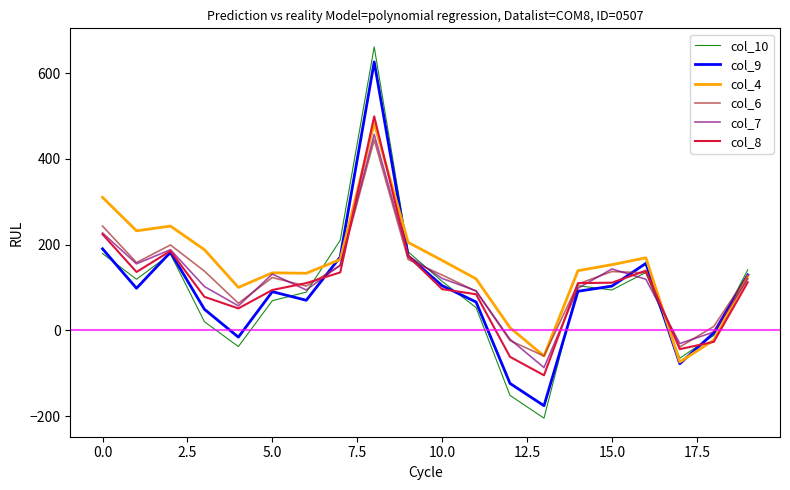

Does the chart display data point markers on the line(s)?

No